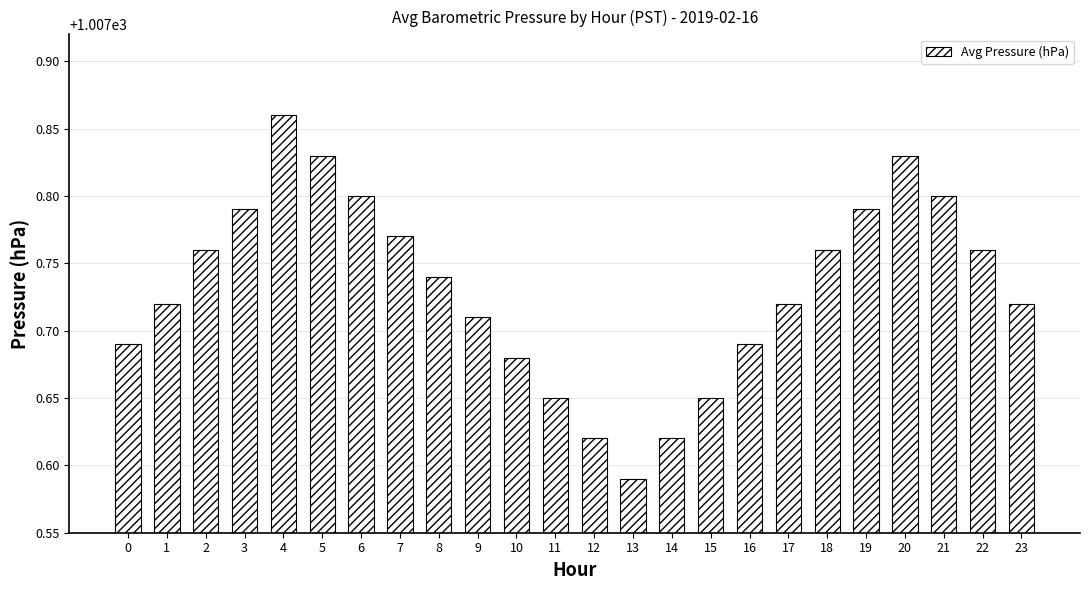

Which category has the lowest value across all series?

13